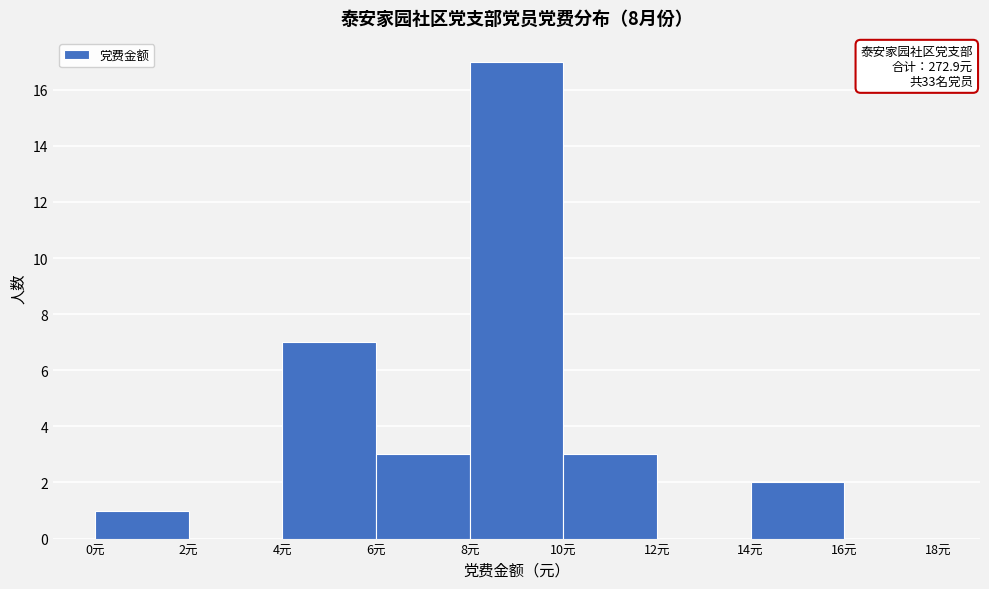

Which range on the x-axis has the tallest bar?

8 to 10